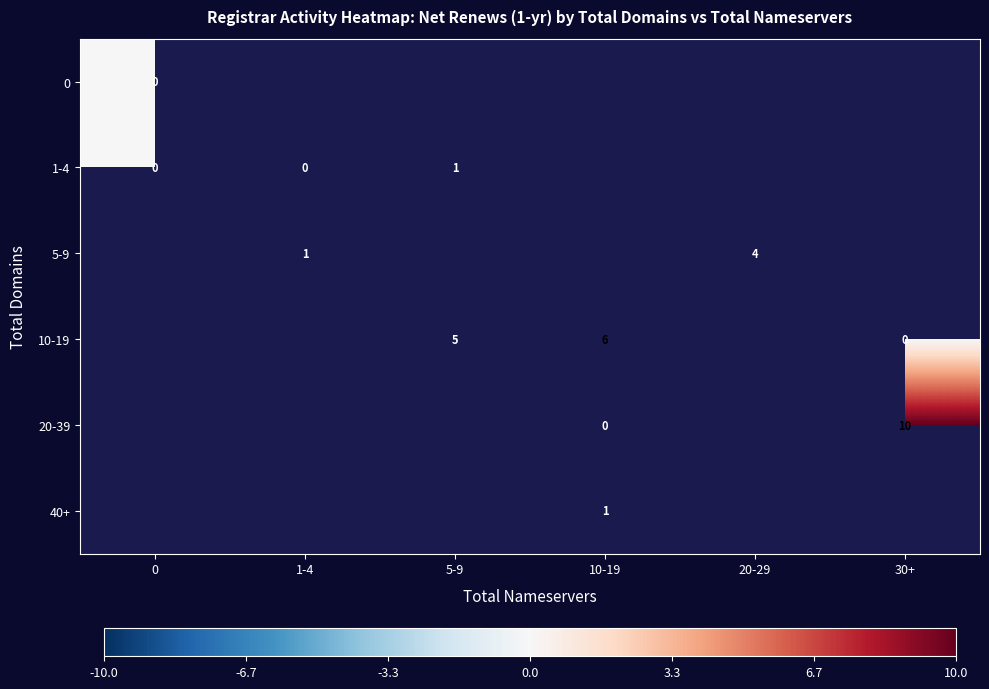

The value of 20-39 at 30+ is 10. True or false?

True